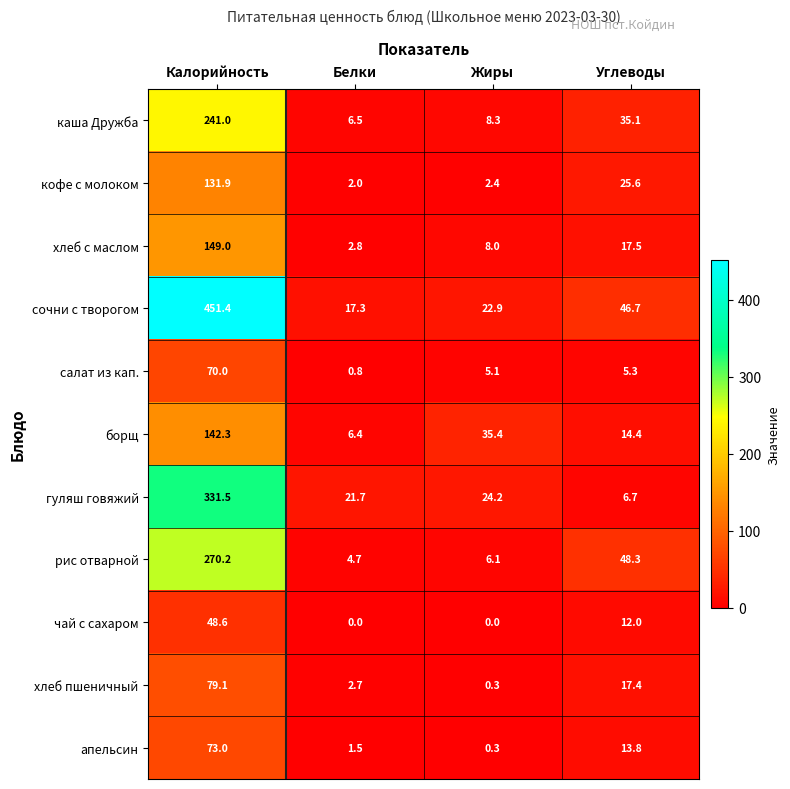

Where is сочни с творогом nearest to the value 234?

Углеводы